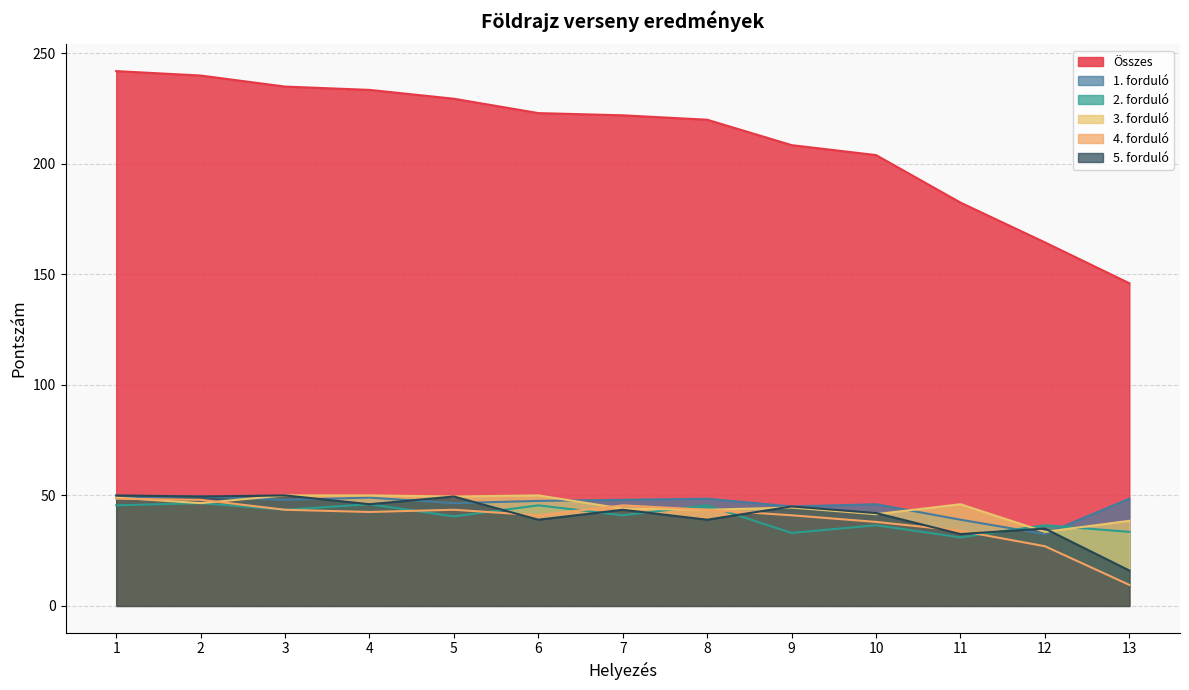

Reading left to right, list all the values displayed in this chart.

Összes: 1=242.0	2=240.0	3=235.0	4=233.5	5=229.5	6=223.0	7=222.0	8=220.0	9=208.5	10=204.0	11=182.5	12=164.5	13=146.0
1. forduló: 1=49.0	2=49.5	3=48.0	4=49.0	5=46.5	6=47.5	7=48.0	8=48.5	9=45.0	10=46.0	11=39.0	12=32.5	13=48.5
2. forduló: 1=45.5	2=46.5	3=43.5	4=46.0	5=40.5	6=45.5	7=41.0	8=45.5	9=33.0	10=36.5	11=31.0	12=36.5	13=33.5
3. forduló: 1=49.0	2=46.5	3=50.0	4=50.0	5=49.5	6=50.0	7=44.0	8=43.5	9=44.5	10=41.5	11=46.0	12=33.5	13=38.5
4. forduló: 1=48.5	2=48.0	3=43.5	4=42.5	5=43.5	6=41.0	7=45.5	8=43.5	9=41.0	10=38.0	11=34.0	12=27.0	13=9.5
5. forduló: 1=50.0	2=49.5	3=50.0	4=46.0	5=49.5	6=39.0	7=43.5	8=39.0	9=45.0	10=42.0	11=32.5	12=35.0	13=16.0